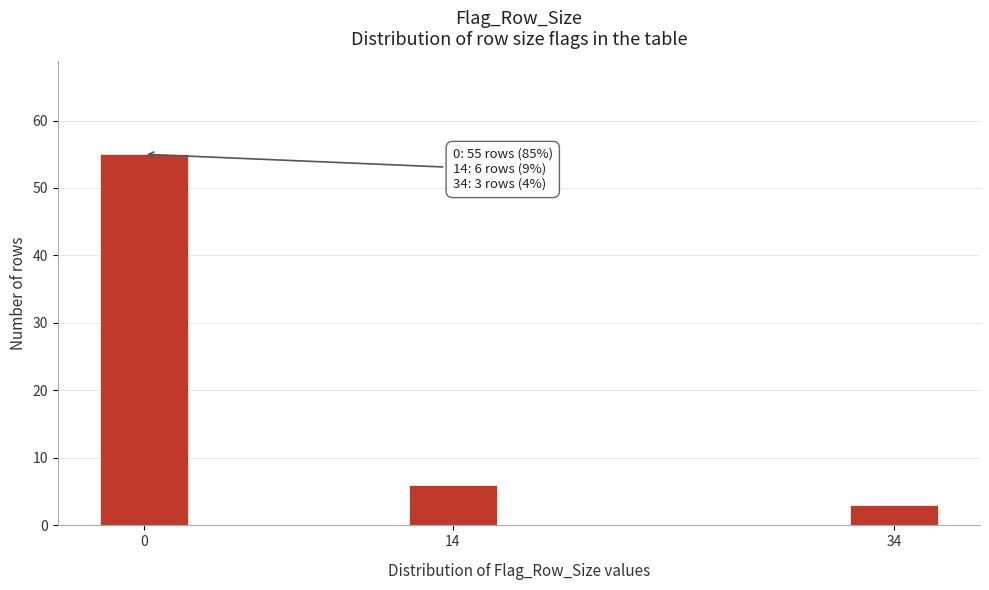

Reading left to right, list all the values displayed in this chart.

0=55	14=6	34=3